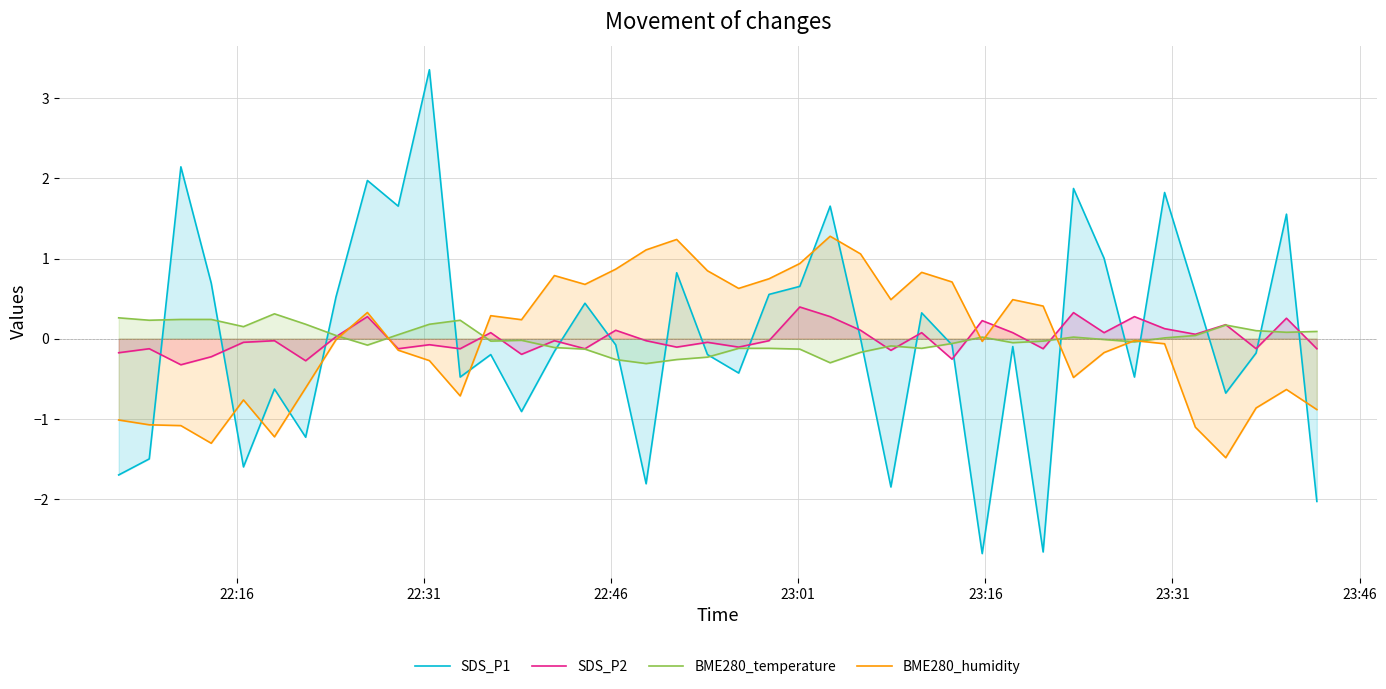

Which series has the largest range (max minus min)?

SDS_P1